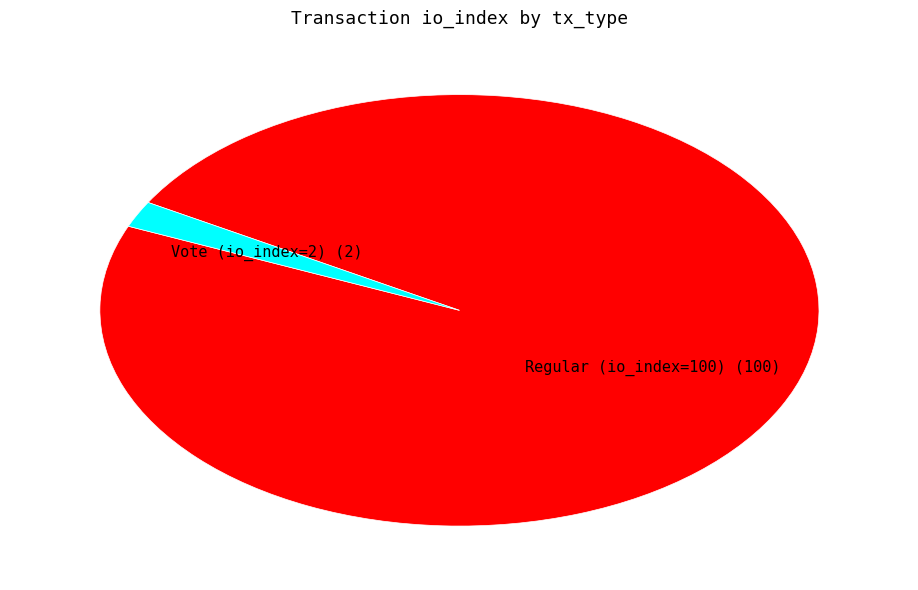

Rank the categories by value from highest to lowest.

Regular (io_index=100), Vote (io_index=2)